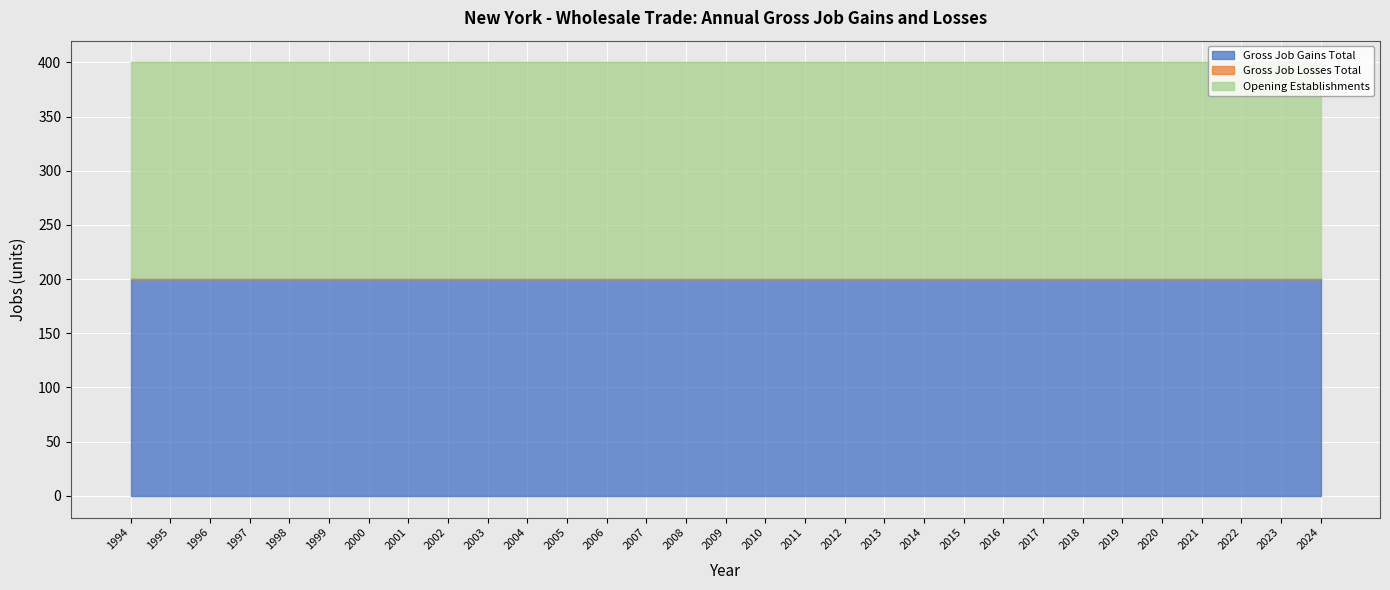

The value of Gross Job Gains Total at 2003 is 200. True or false?

True